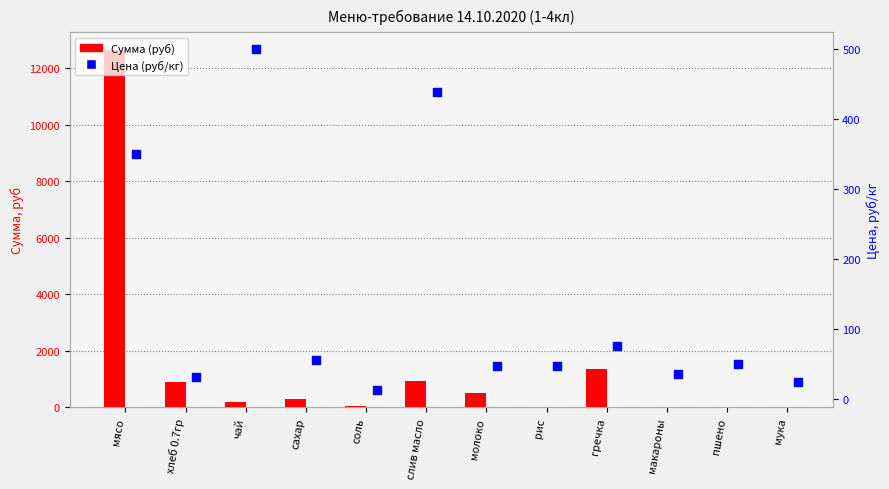

At how many categories does at least one series exceed 1405?

1